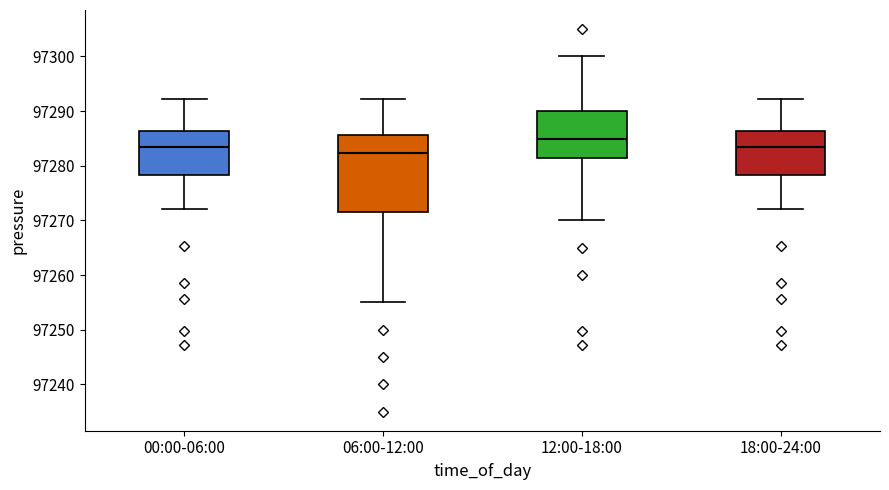

Which box's median line is the highest?

12:00-18:00